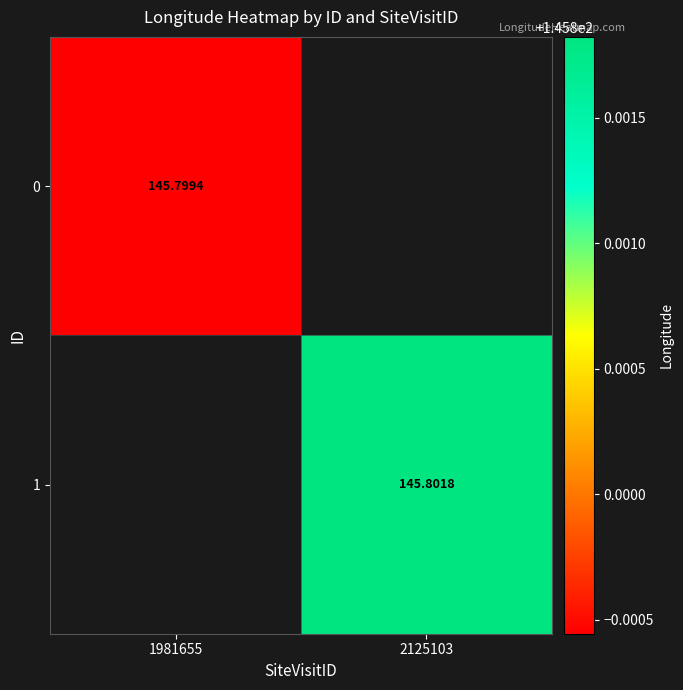

Where does the 1 series first go above 145?

2125103